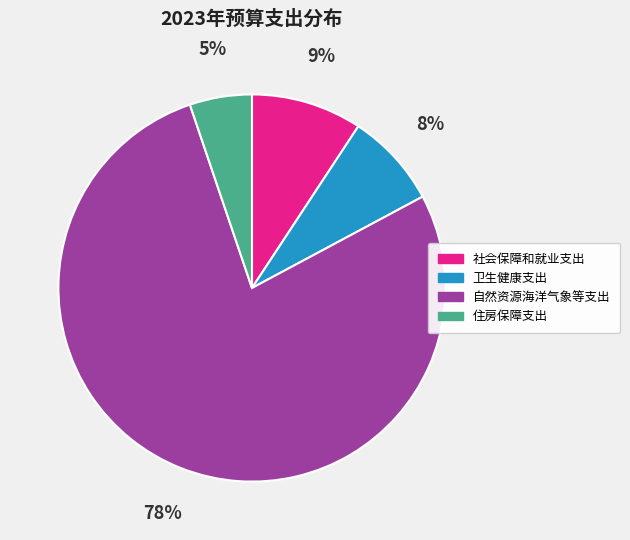

Rank the categories by value from lowest to highest.

住房保障支出, 卫生健康支出, 社会保障和就业支出, 自然资源海洋气象等支出